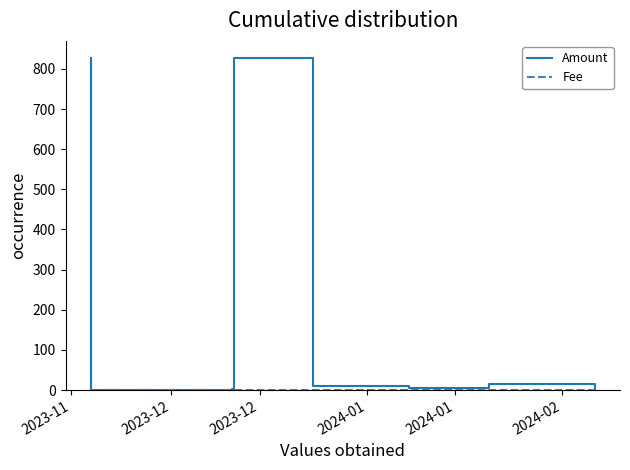

In Amount, how many points are higher than both neighbors (excluding endpoints)?

3